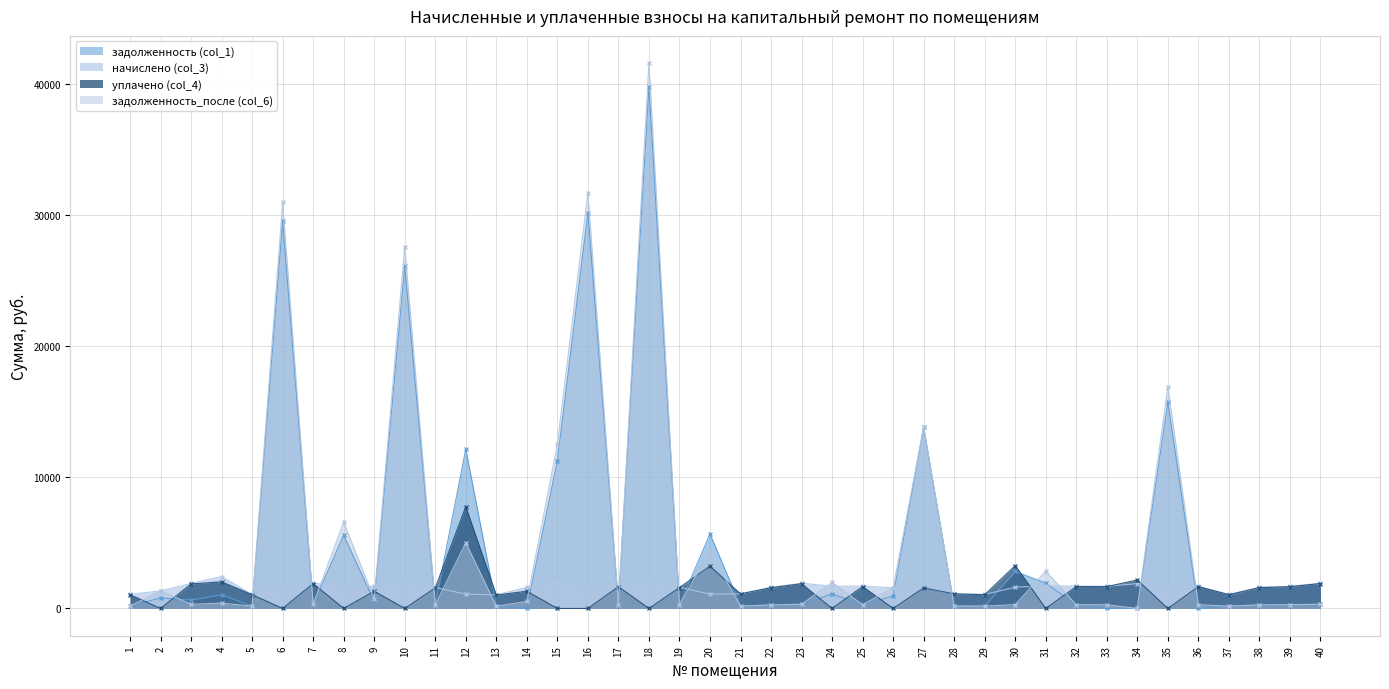

Which series ends up on top after the final intersection of начислено (col_3) and задолженность (col_1)?

начислено (col_3)